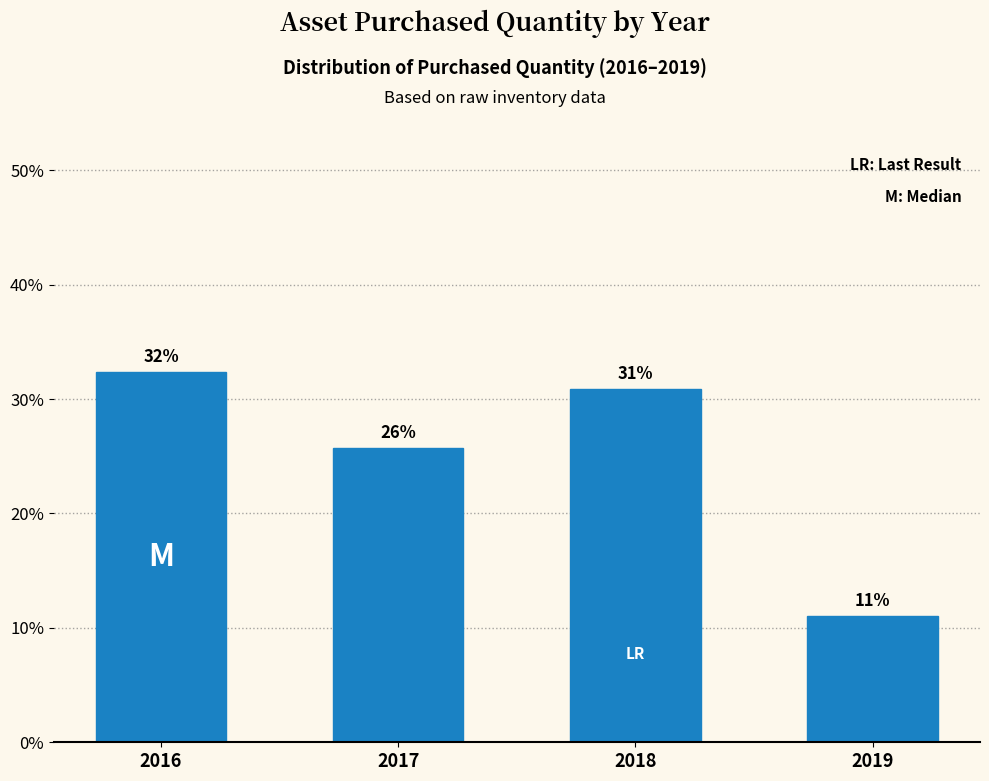

Where does the data first go above 30?

2016